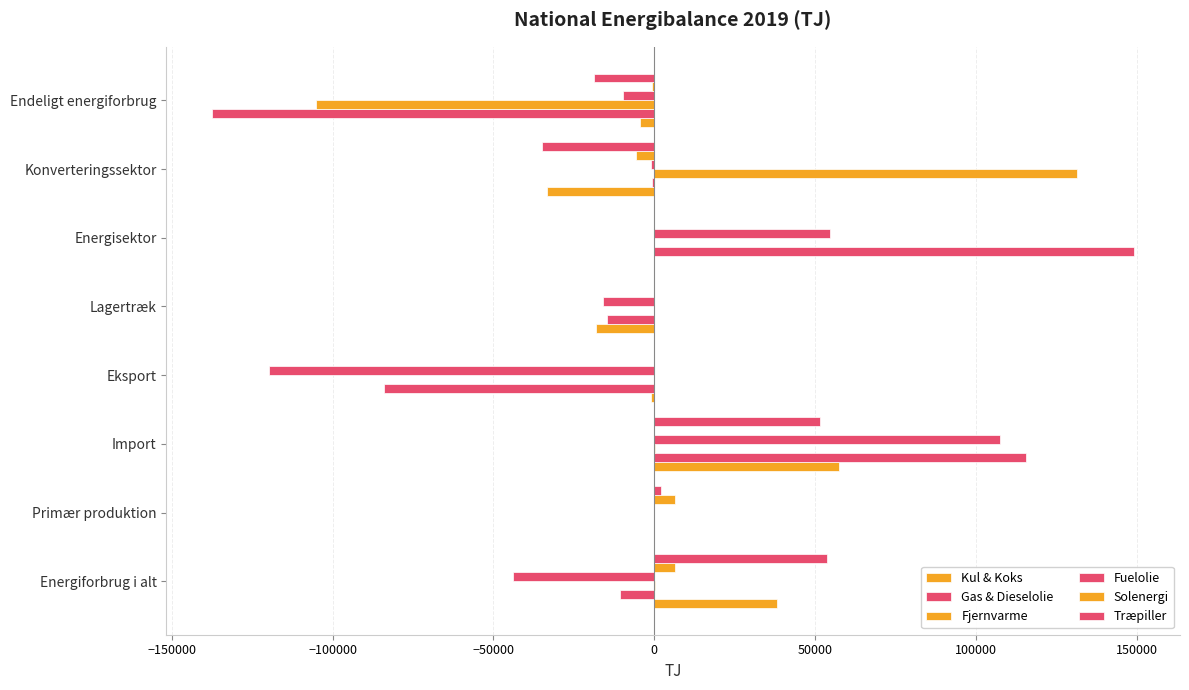

Reading right to left, transcribe all the data shown in this chart.

Kul & Koks: -4551	-33521	0	-18182	-1094	57348	0	38071
Gas & Dieselolie: -137381	-862	149030	-14635	-83923	115544	0	-10787
Fjernvarme: -105180	131377	-7	0	0	107	0	107
Fuelolie: -9737	-1000	54606	-16040	-119848	107428	3	-43869
Solenergi: -611	-5815	0	0	0	0	6426	6426
Træpiller: -18880	-34855	0	0	0	51586	2149	53735